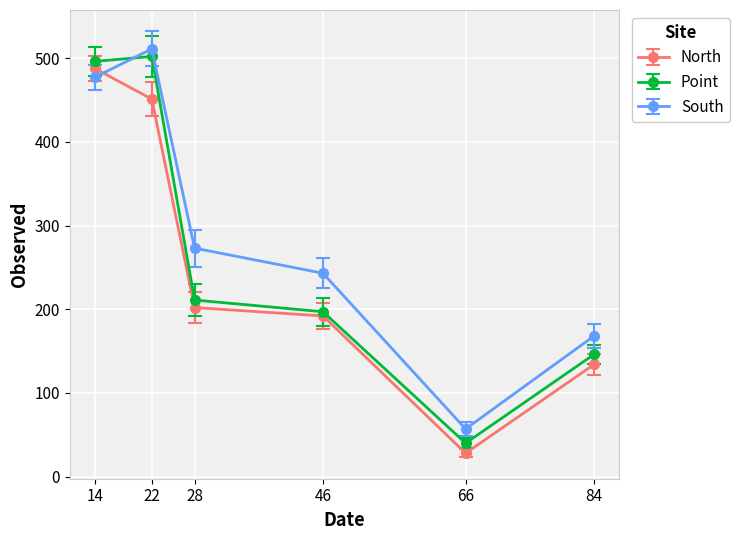

Reading left to right, list all the values displayed in this chart.

North: 487.7	451.0	202.0	192.0	28.0	134.0
Point: 496.0	502.0	211.0	197.0	40.0	146.0
South: 477.0	511.0	273.0	243.0	57.0	168.0